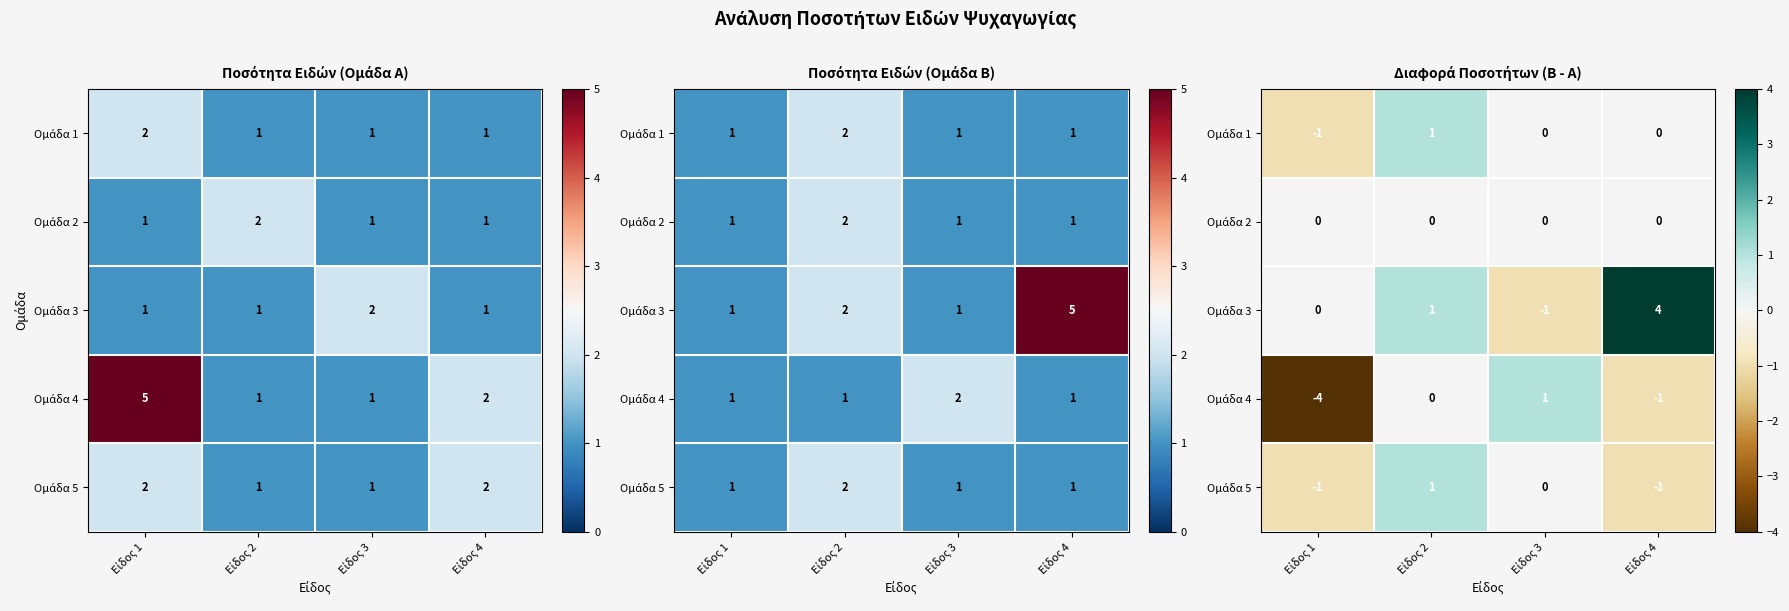

Which category has the lowest value in the Ομάδα 5 series?

Είδος 1